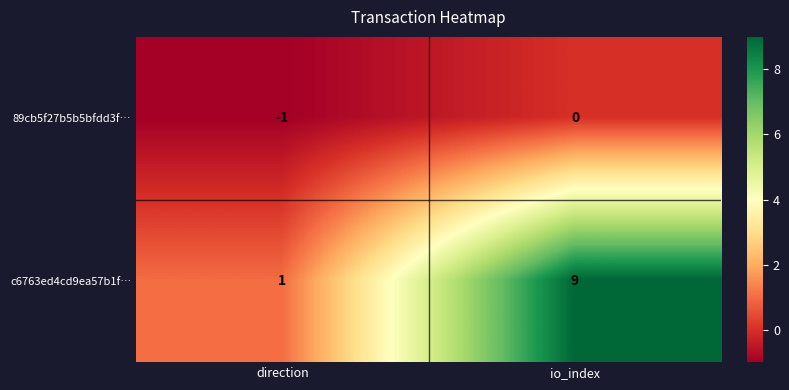

Which category has the highest value across all series?

io_index